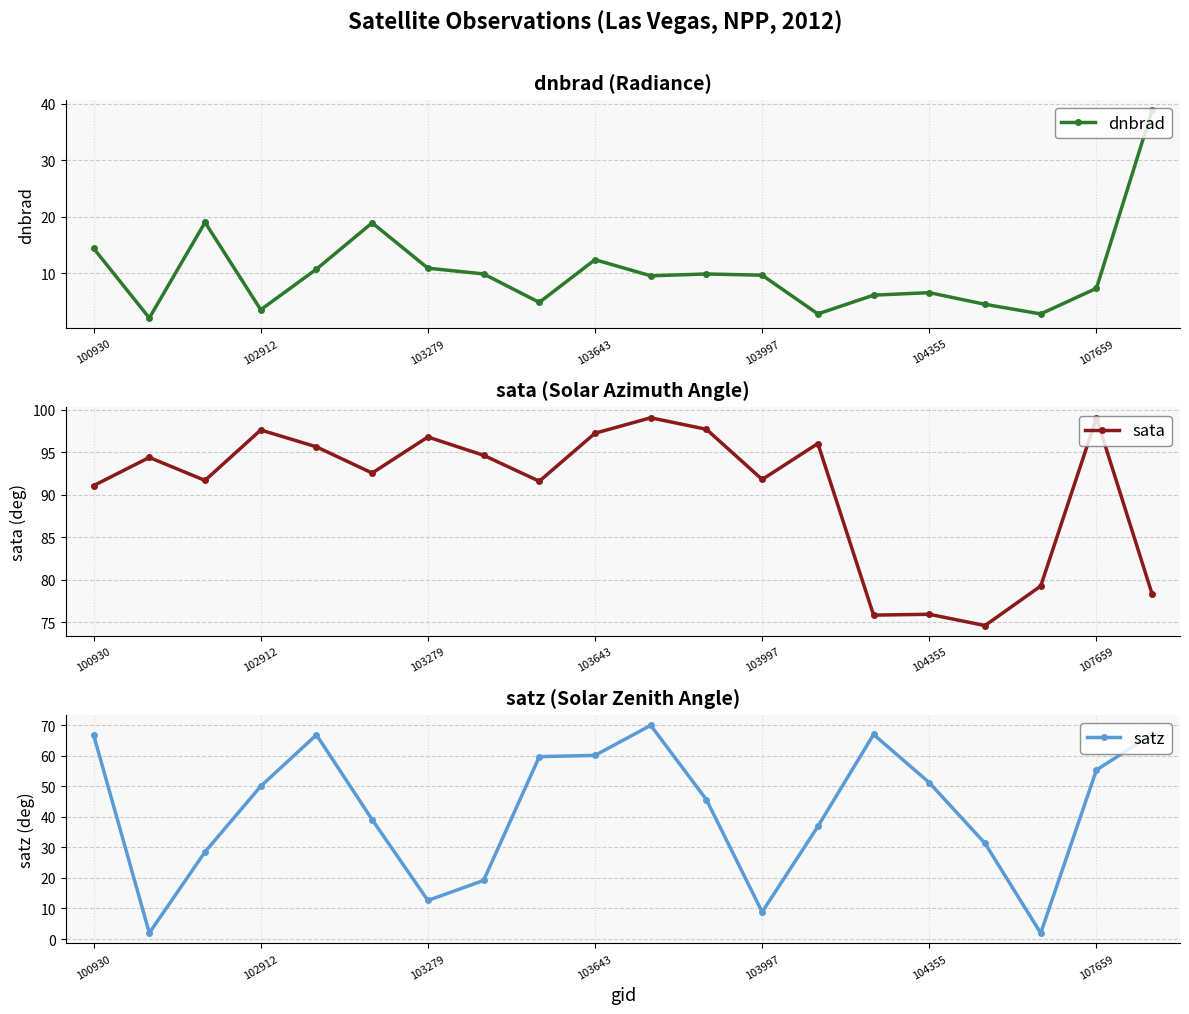

The dnbrad series shows 11.2 at 104355. True or false?

False